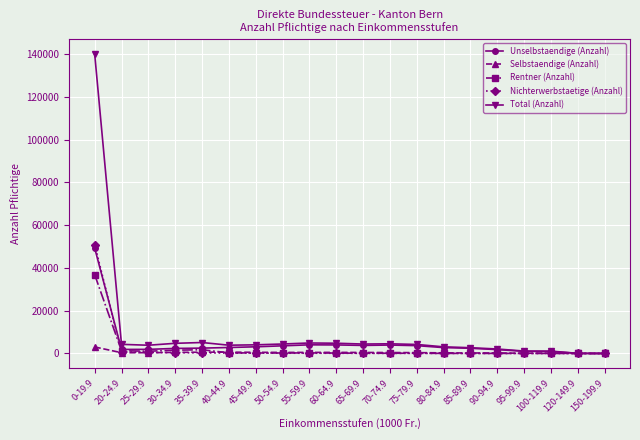

What is the label of the 4th point from the left?

30-34.9